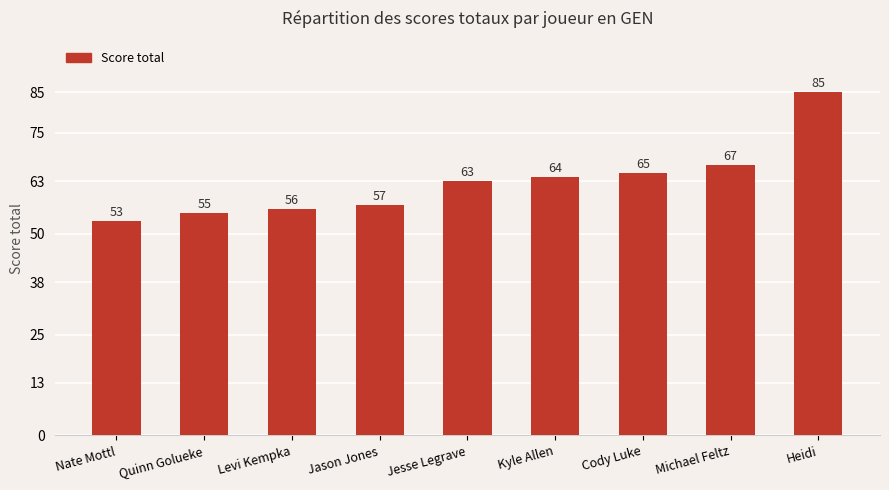

Which category has the lowest value across all series?

Nate Mottl